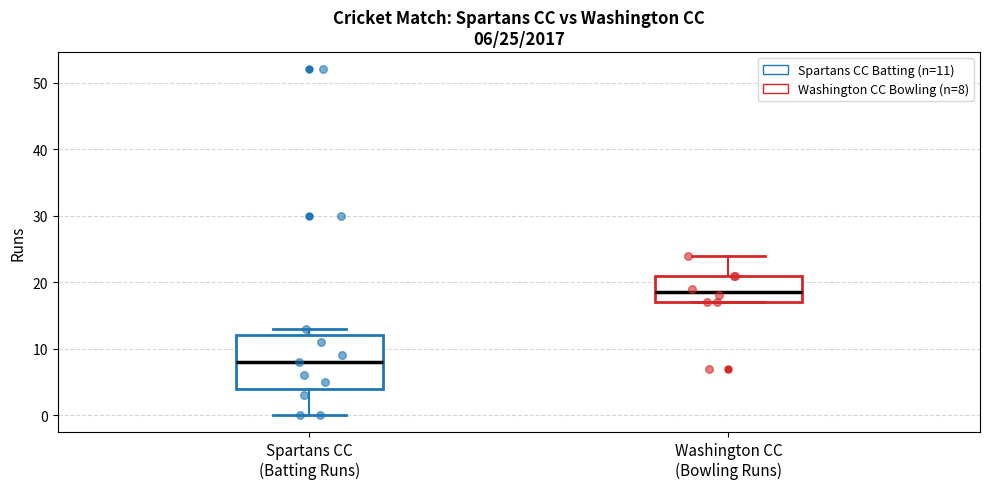

Which box has the highest median line?

Washington CC (Bowling Runs)